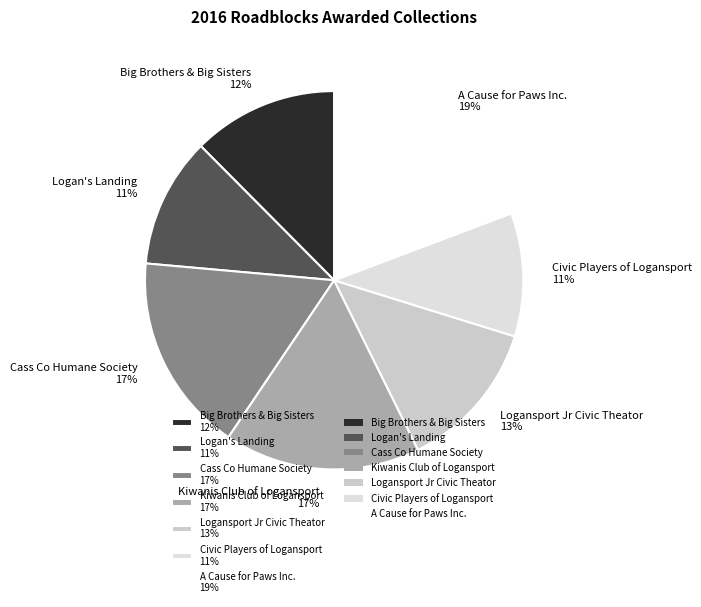

Combined, do Logan's Landing and Cass Co Humane Society account for over 50%?

No